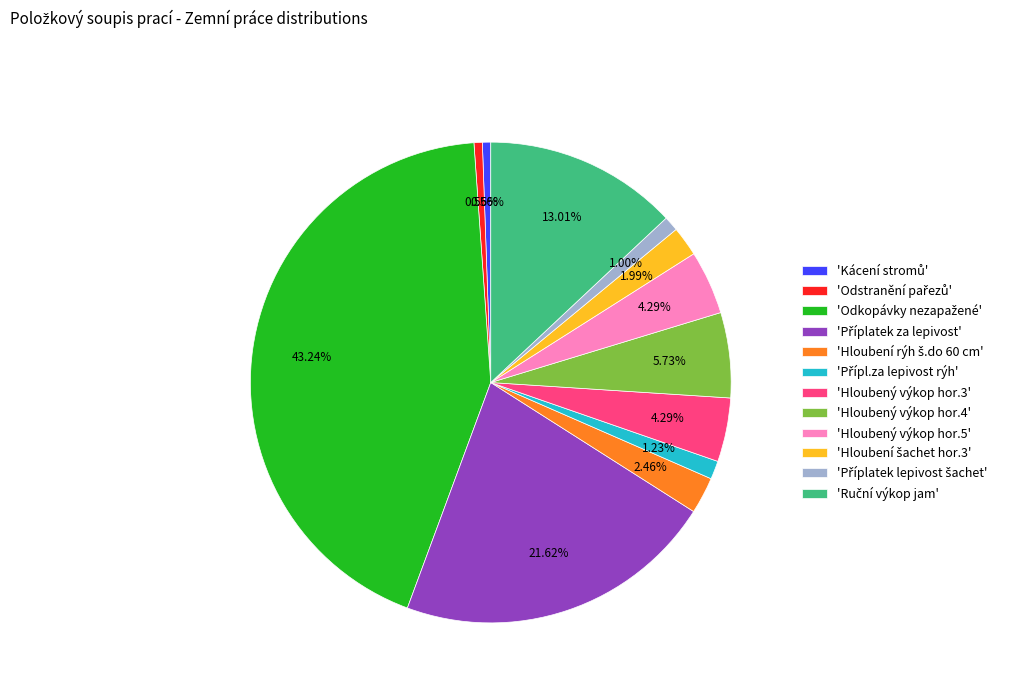

Does 'Hloubený výkop hor.5' account for over 50% of the chart?

No